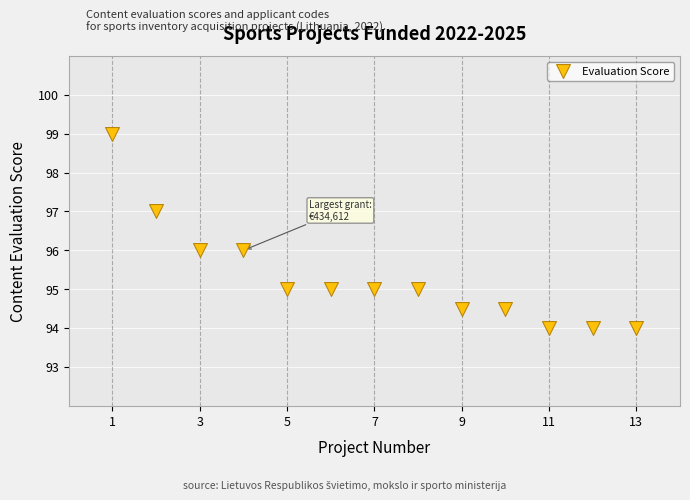

What is the range of X values (max minus min)?

12.0